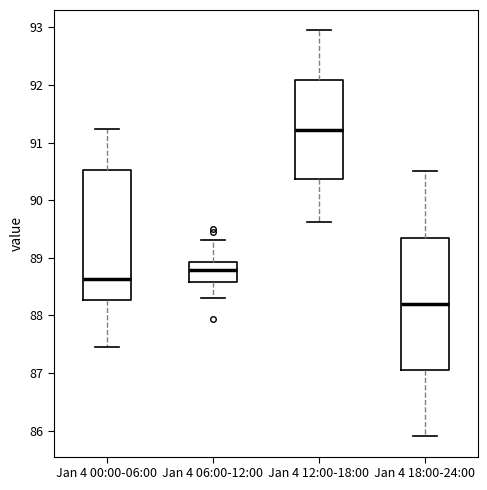

Reading left to right, transcribe this box plot: for each box, give where its median line is, the range the box spans, and where its two whiskers end, as read against the y-axis. The values are not printed on the chart, so give them approximately, as read against the axis.

Jan 4 00:00-06:00: median 88.6, box 88.3 to 90.5, whiskers 87.5 to 91.2
Jan 4 06:00-12:00: median 88.8, box 88.6 to 88.9, whiskers 88.3 to 89.3
Jan 4 12:00-18:00: median 91.2, box 90.4 to 92.1, whiskers 89.6 to 93.0
Jan 4 18:00-24:00: median 88.2, box 87.1 to 89.4, whiskers 85.9 to 90.5